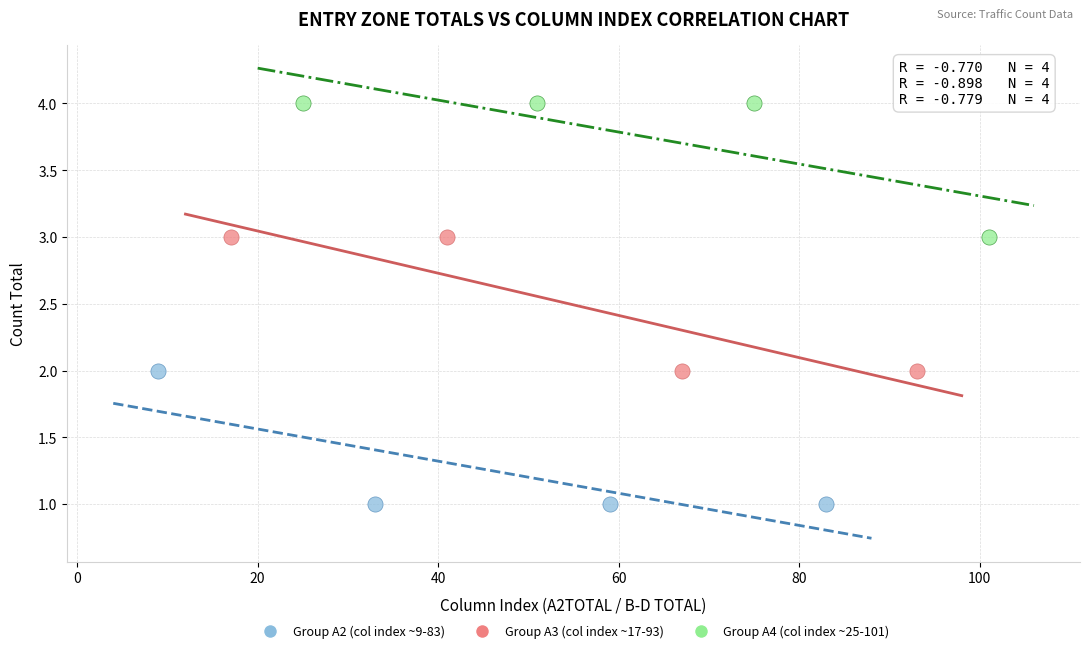

Which series contains the lowest Y value?

Group A2 (col index ~9-83)